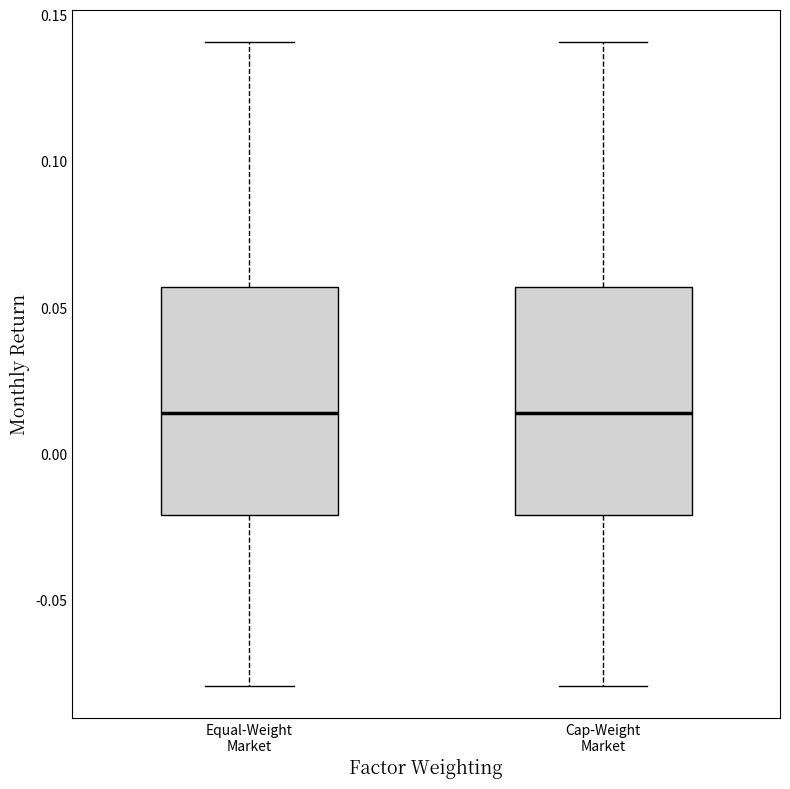

Reading left to right, transcribe this box plot: for each box, give where its median line is, the range the box spans, and where its two whiskers end, as read against the y-axis. The values are not printed on the chart, so give them approximately, as read against the axis.

Equal-Weight Market: median 0.015, box -0.020 to 0.055, whiskers -0.080 to 0.140
Cap-Weight Market: median 0.015, box -0.020 to 0.055, whiskers -0.080 to 0.140